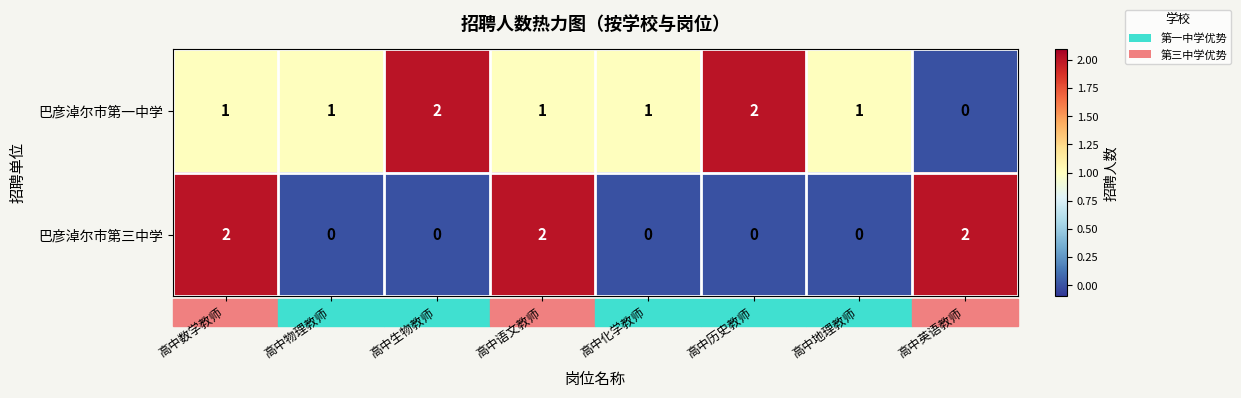

Between 高中生物教师 and 高中语文教师, which series saw the biggest shift?

巴彦淖尔市第三中学